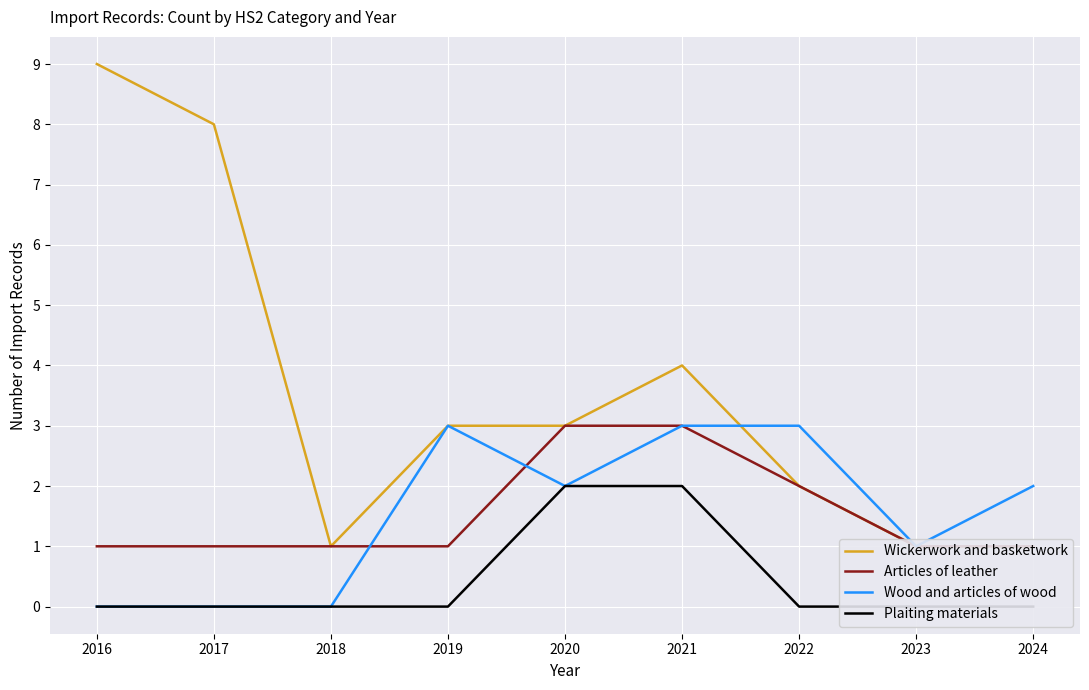

True or false: Plaiting materials and Wood and articles of wood cross at least once.

False